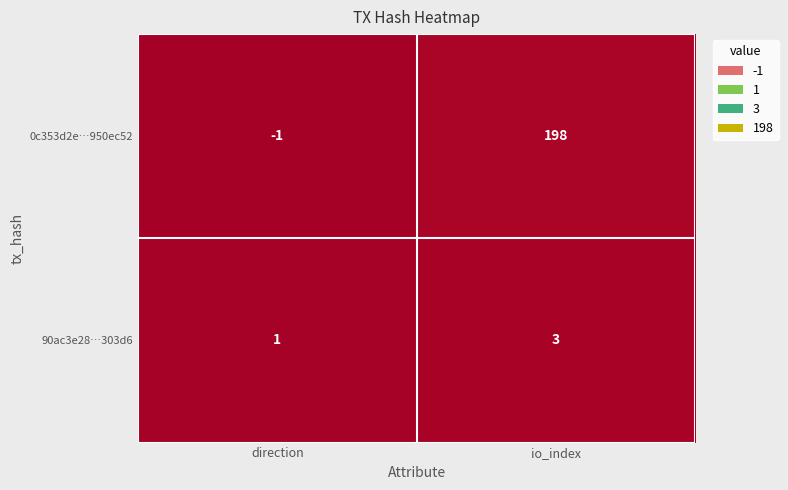

Where is row_1 nearest to the value 2?

direction